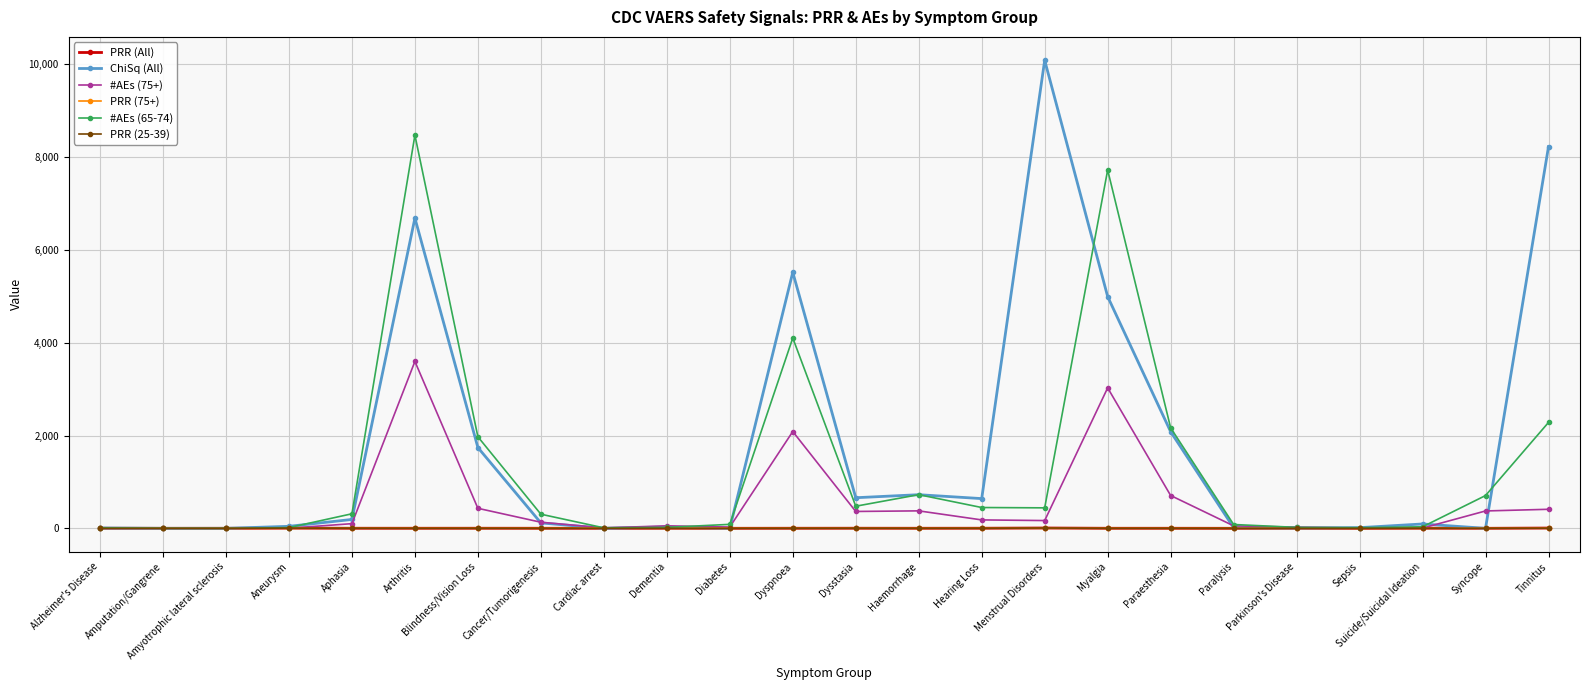

How many data points in PRR (25-39) are less than 1?

11